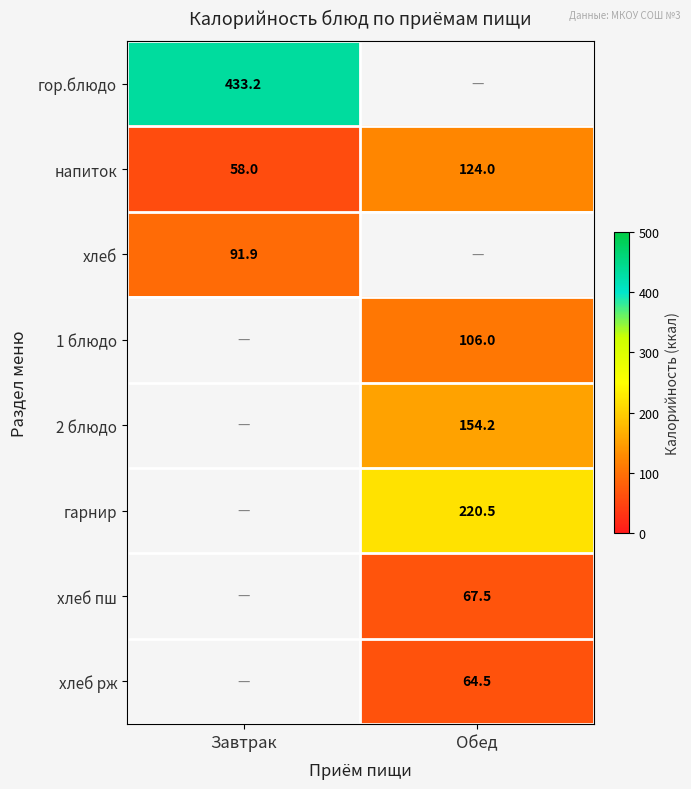

At how many categories does at least one series exceed 112?

2